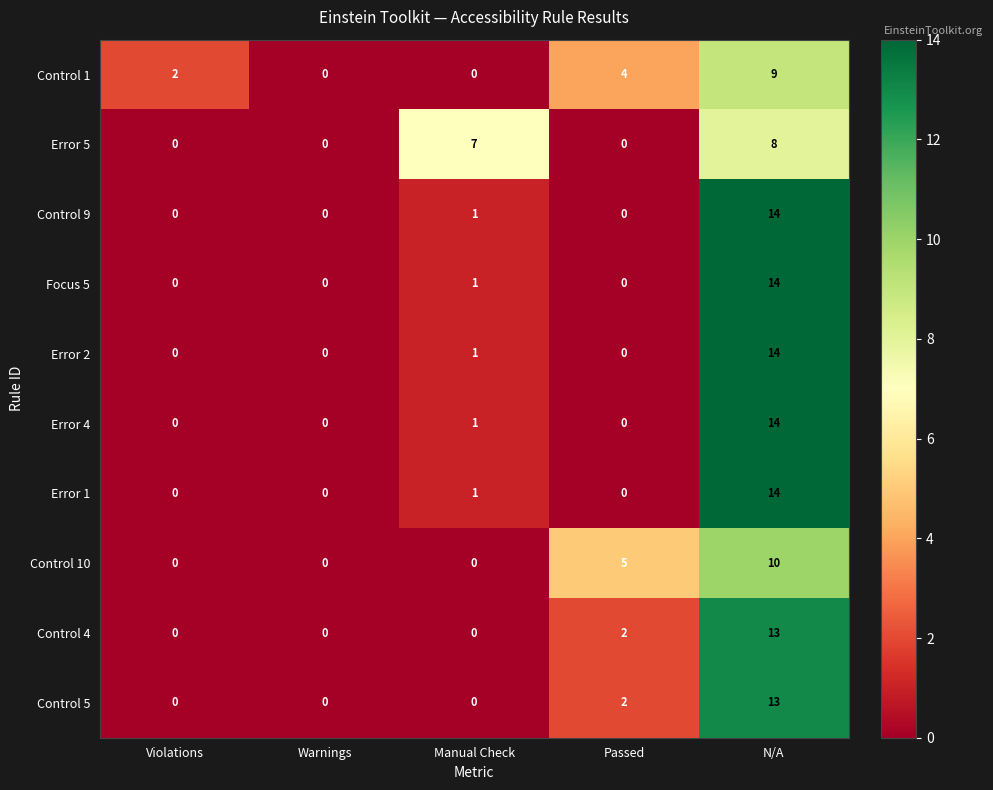

What is the maximum value for Control 9?

14